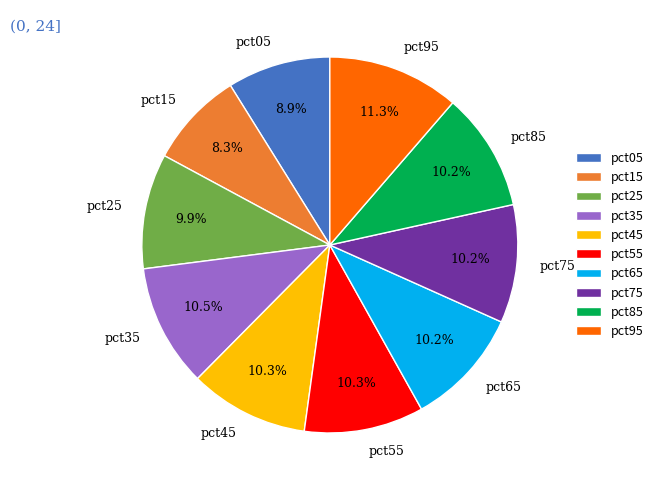

Does any single category account for the majority?

No